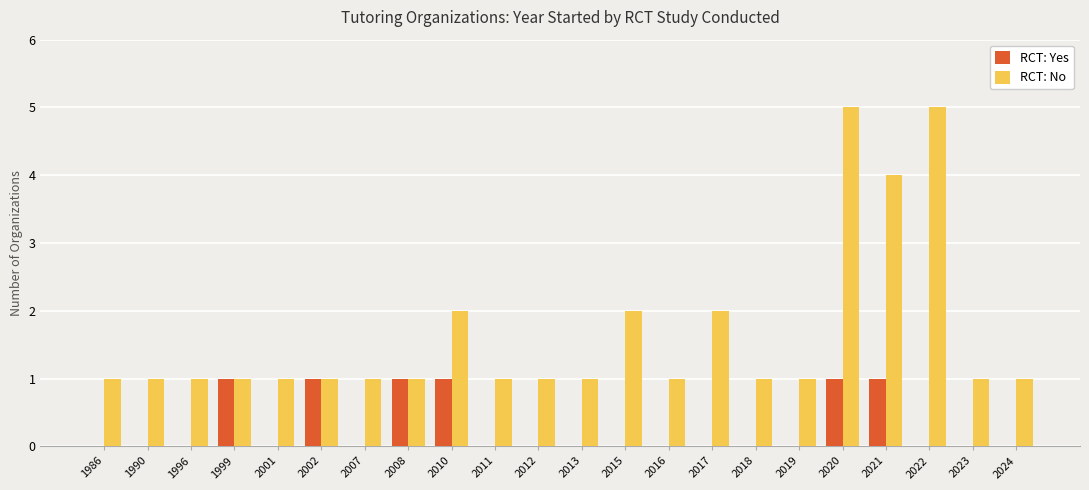

What are all the series names shown in the legend?

RCT: Yes, RCT: No